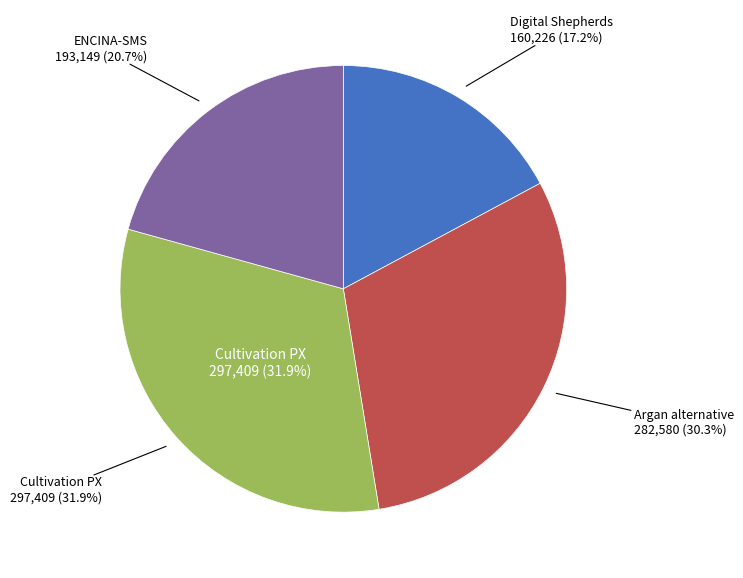

How many segments does this pie chart have?

4